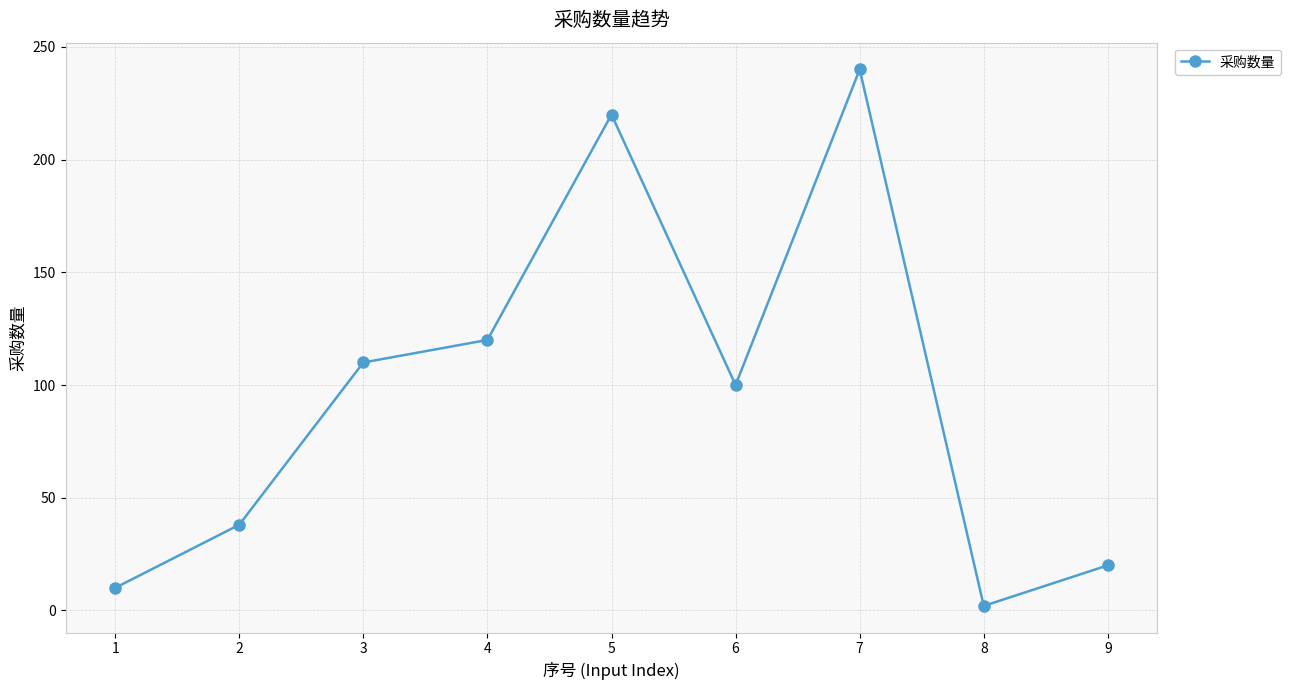

Rank the categories by value from lowest to highest.

8, 1, 9, 2, 6, 3, 4, 5, 7